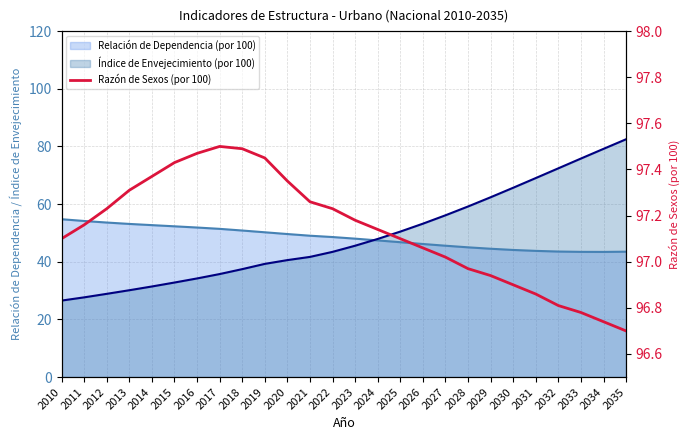

How many lines are shown in the chart?

1